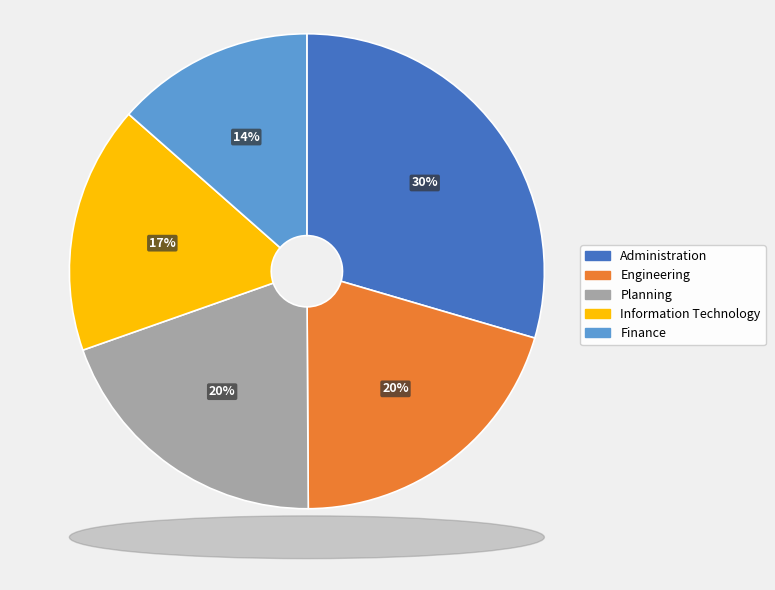

True or false: Administration accounts for 30% of the total.

True